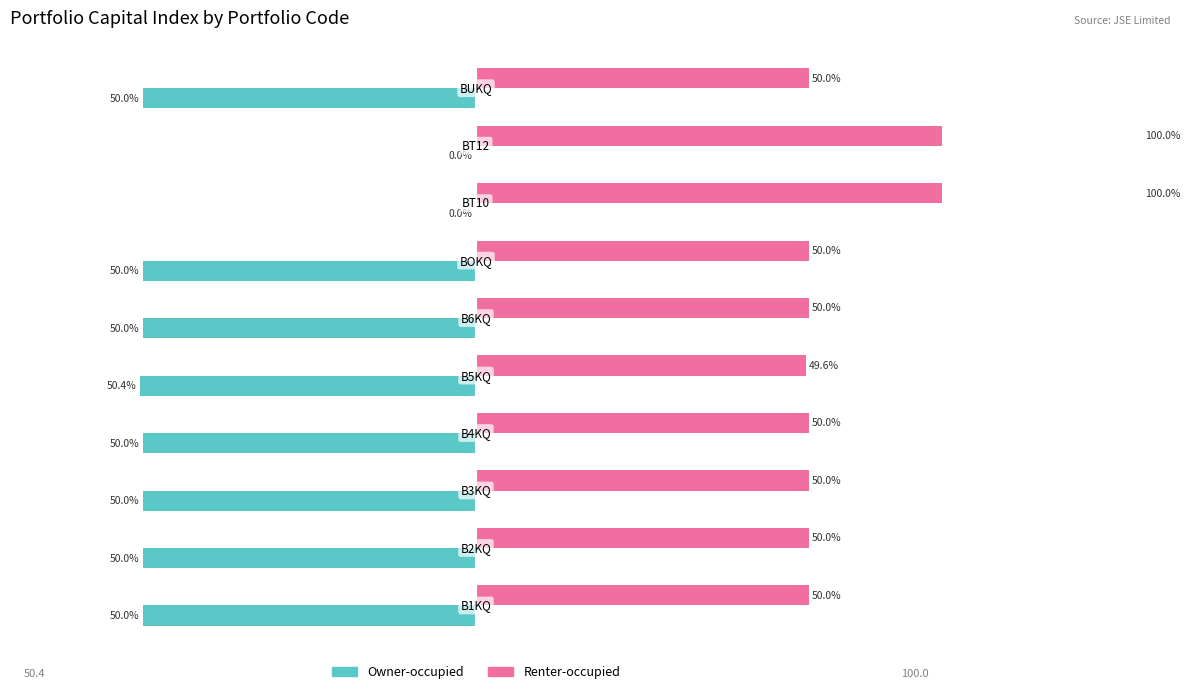

Rank the series by their maximum value, from highest to lowest.

Renter-occupied, Owner-occupied